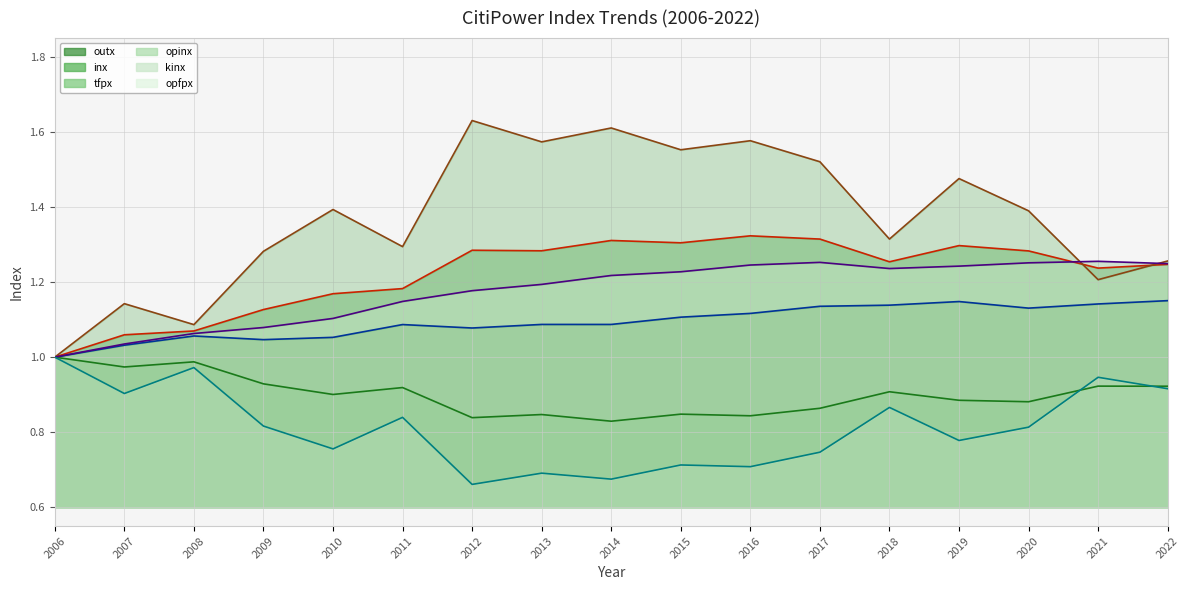

What is the sum of the tfpx values at 2016 and 2015?

1.7